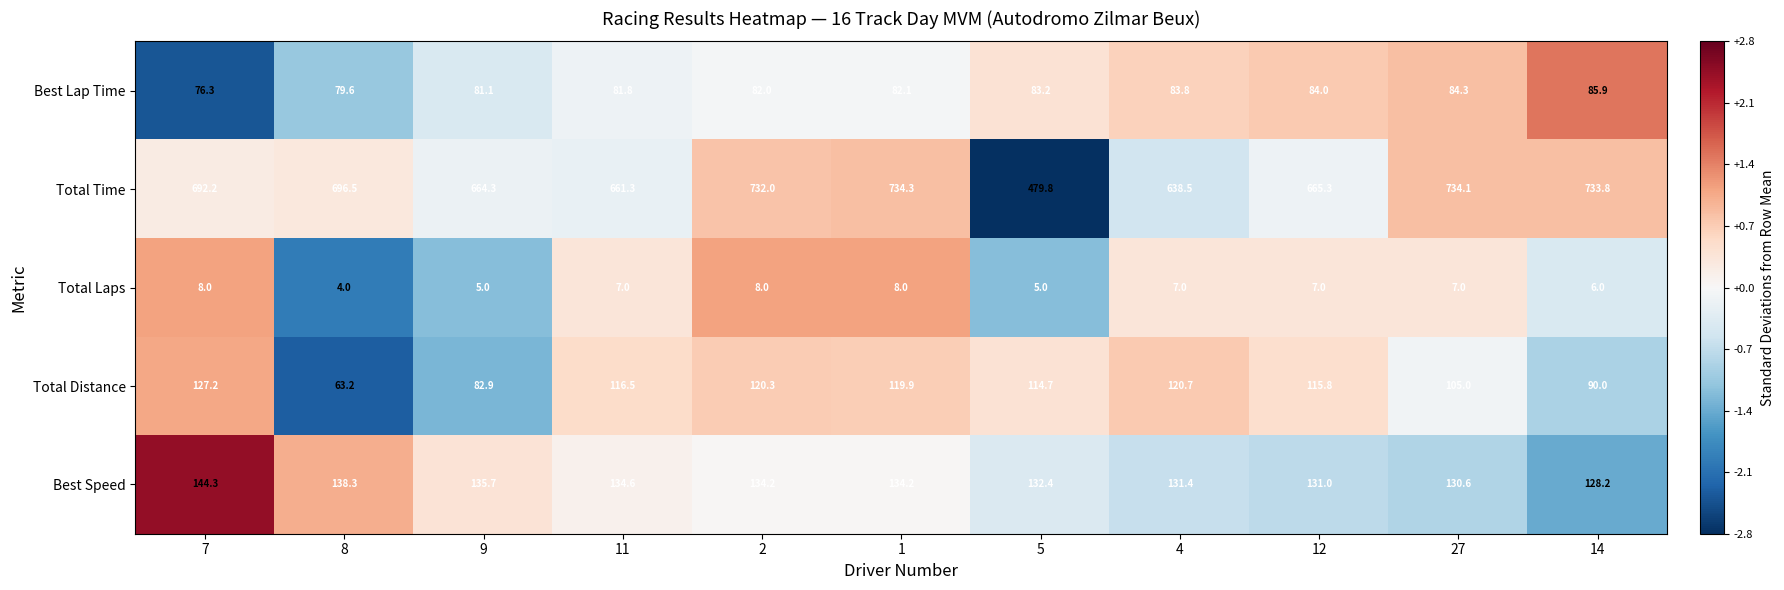

Which series has the widest spread of values?

Total Time